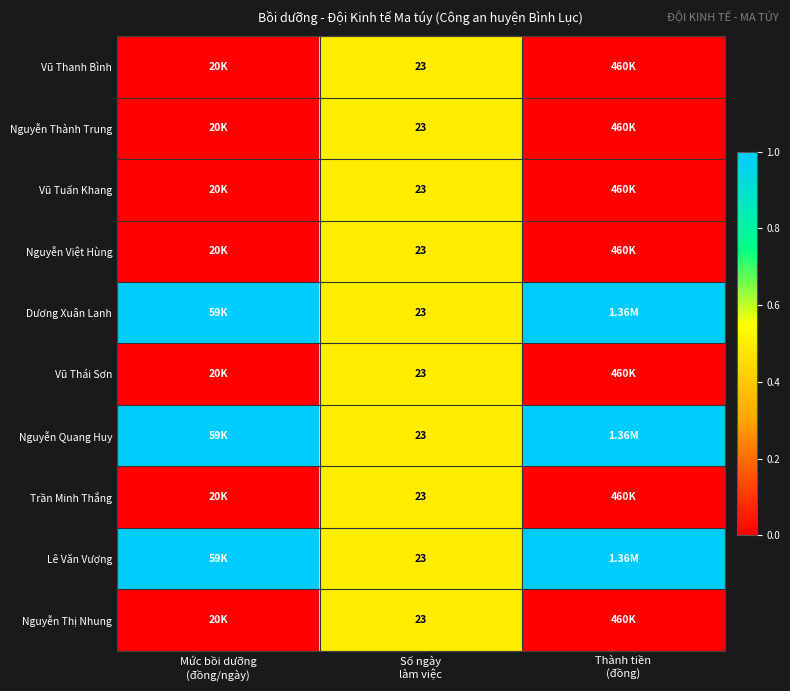

Rank the series by their maximum value, from highest to lowest.

Dương Xuân Lanh, Nguyễn Quang Huy, Lê Văn Vượng, Vũ Thanh Bình, Nguyễn Thành Trung, Vũ Tuấn Khang, Nguyễn Việt Hùng, Vũ Thái Sơn, Trần Minh Thắng, Nguyễn Thị Nhung